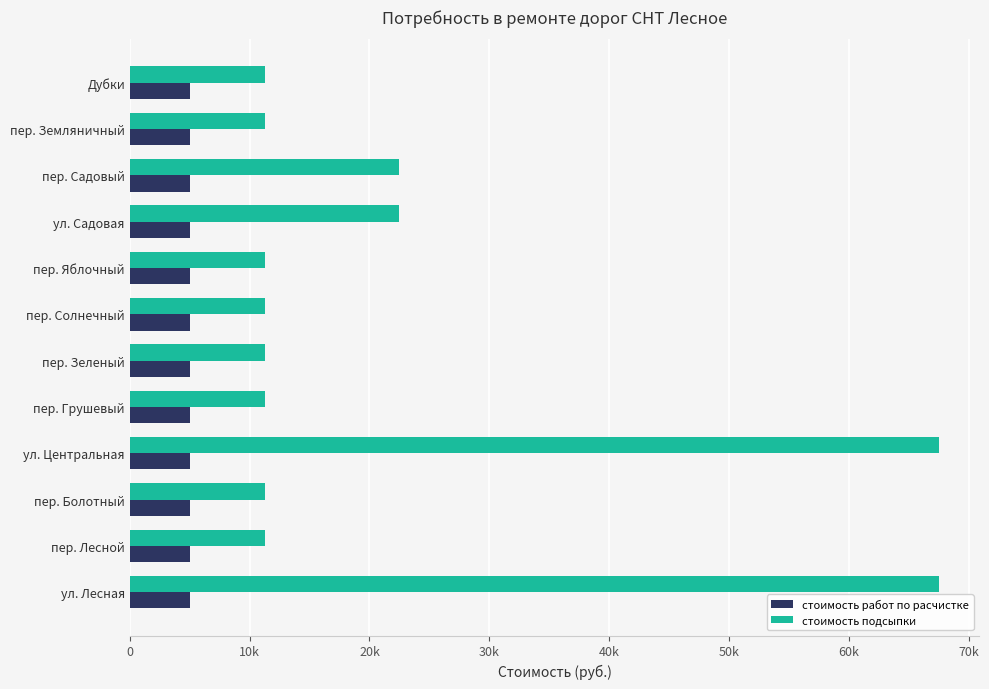

What is the difference between the second highest and second lowest values in the стоимость подсыпки series?

56250.0